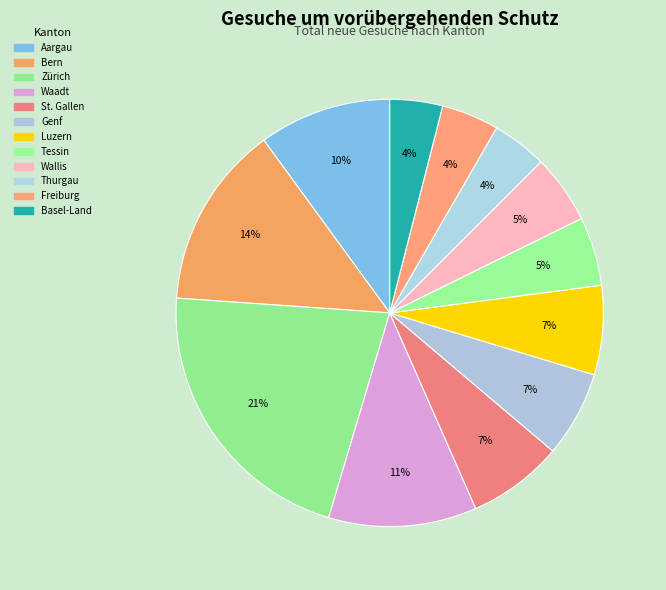

How many slices are in this pie chart?

12